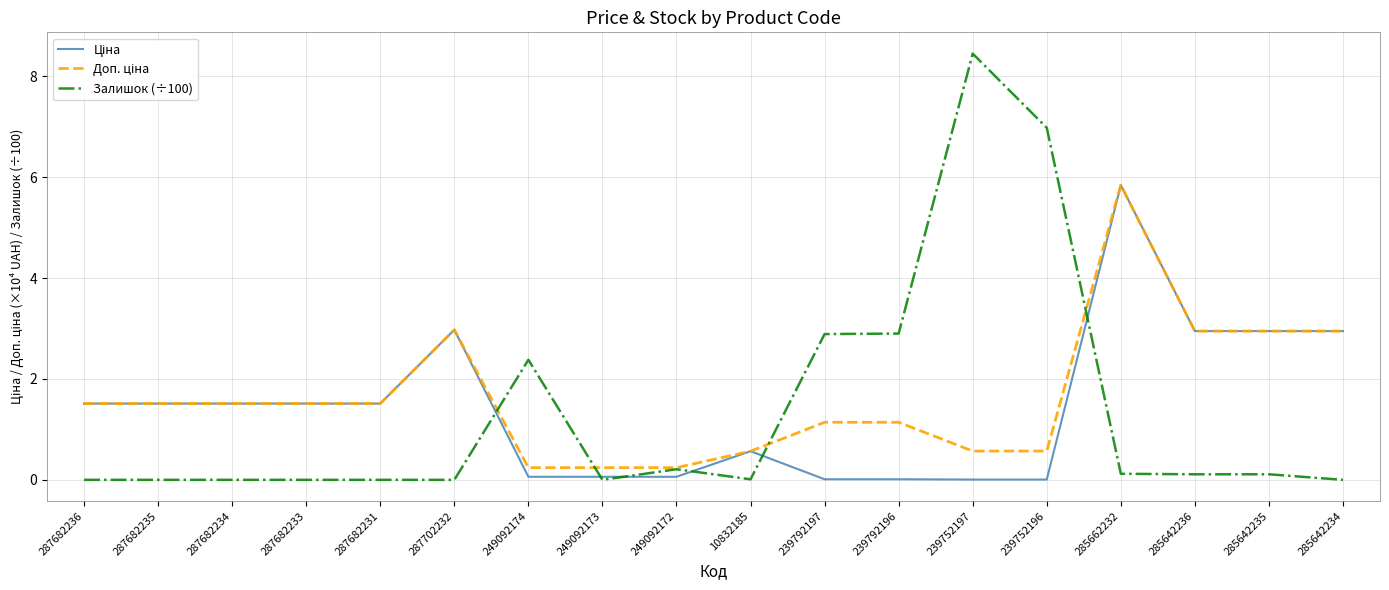

What is the difference between the highest and lowest values at 285642234?

2.9